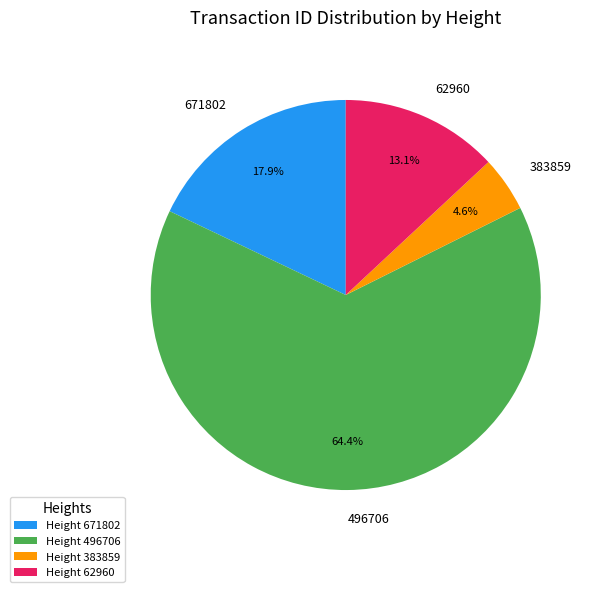

How many segments does this pie chart have?

4